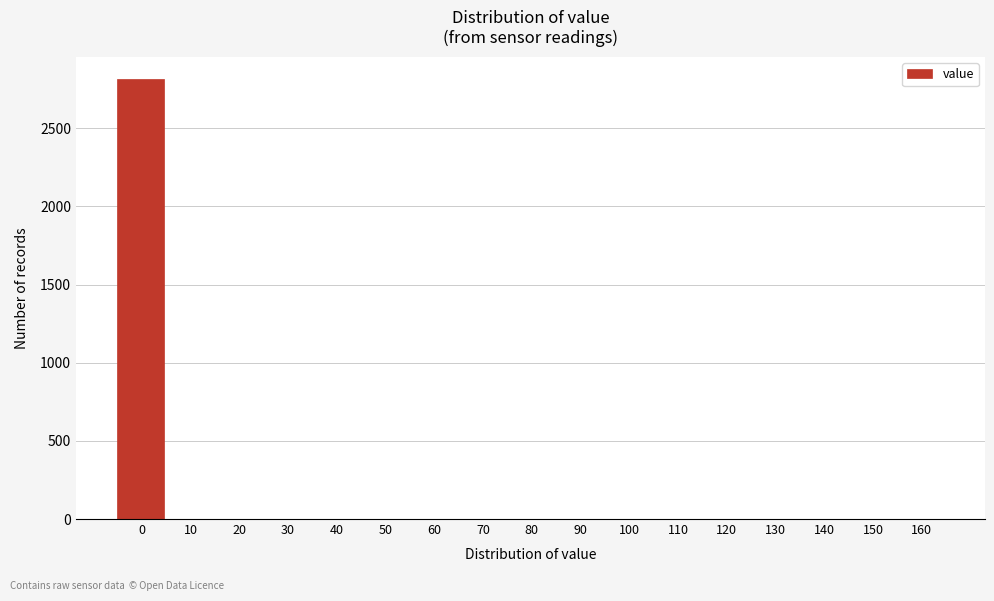

Reading left to right, transcribe all the data shown in this chart.

0=2816	10=0	20=0	30=0	40=0	50=0	60=0	70=0	80=0	90=0	100=0	110=0	120=0	130=0	140=0	150=0	160=0